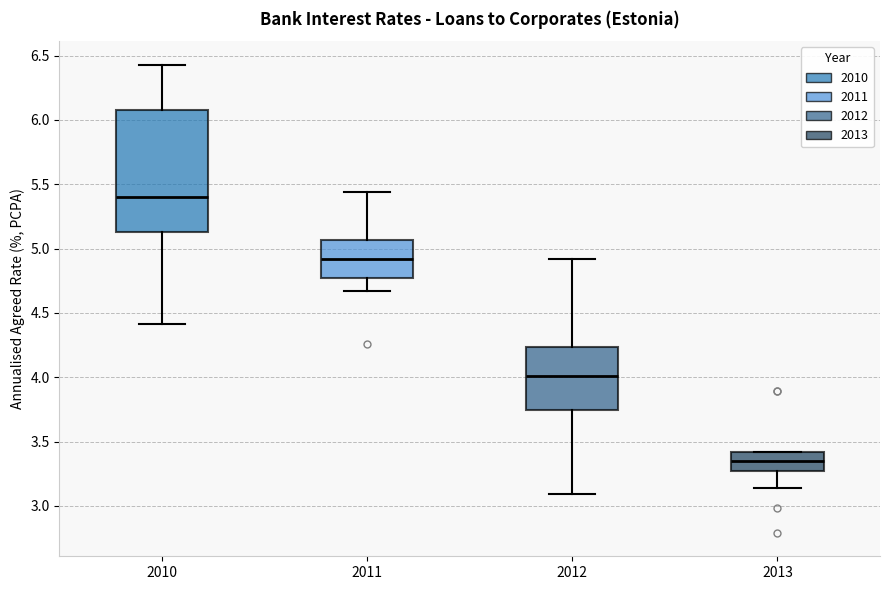

Comparing the boxes themselves (not the whiskers), which one is the tallest?

2010